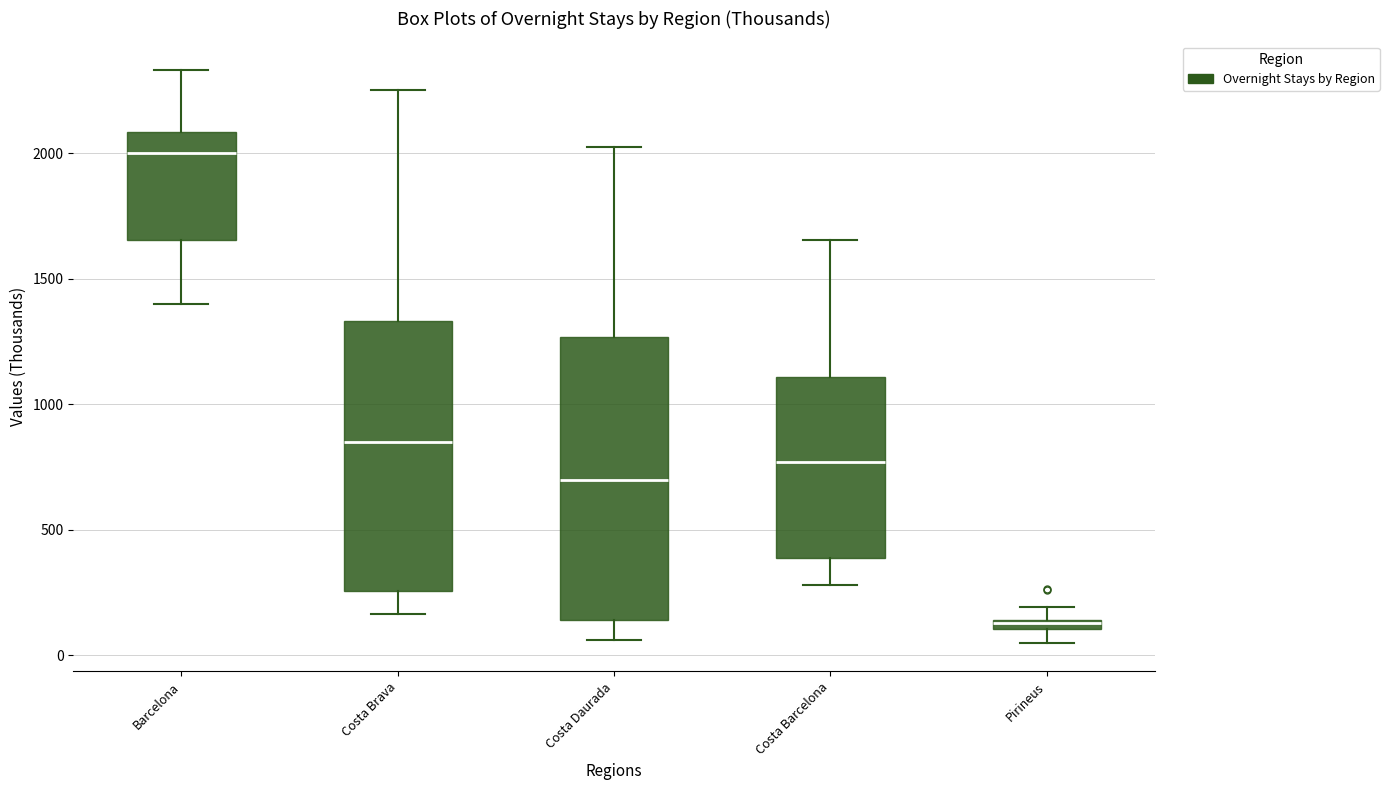

Which box has the lowest median line?

Pirineus